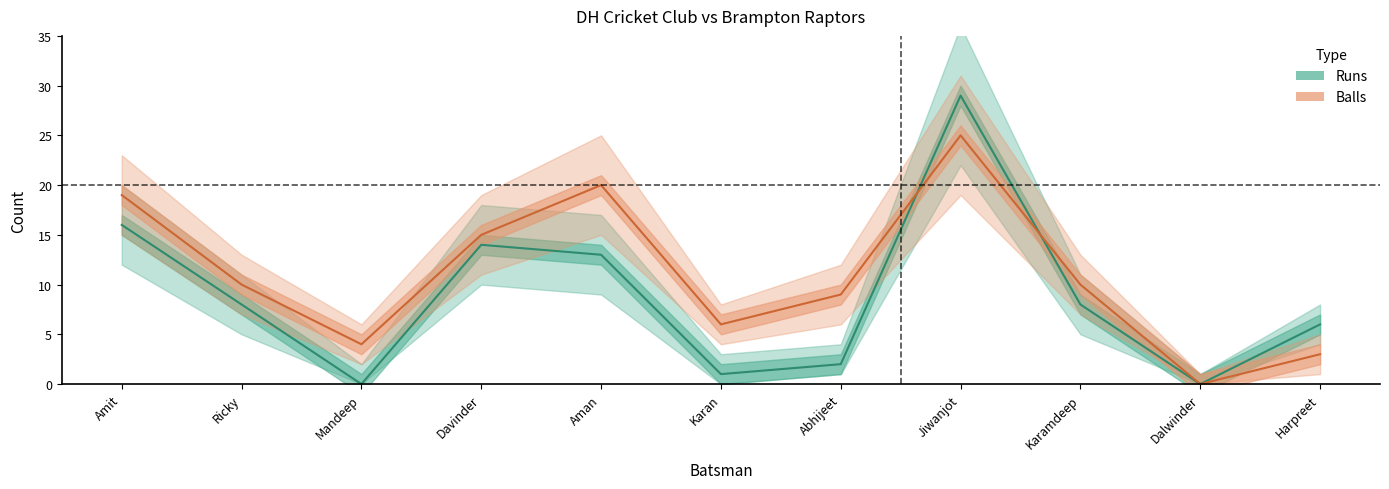

Rank the series at Amit from highest to lowest value.

Balls, Runs